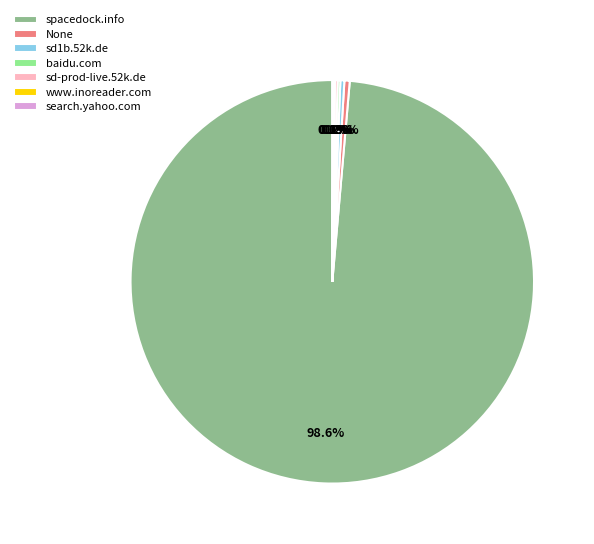

Is there any slice that represents more than half of the pie?

Yes